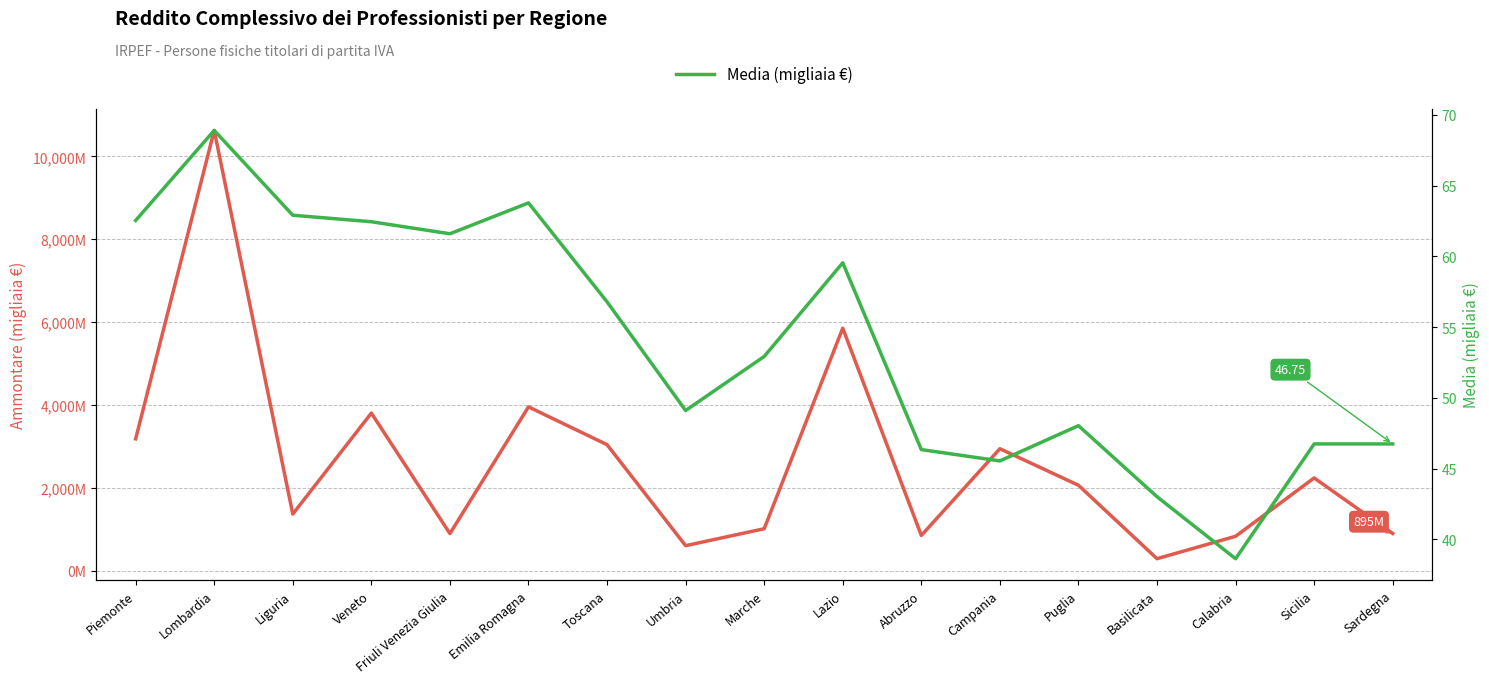

Does the chart have visible grid lines?

Yes